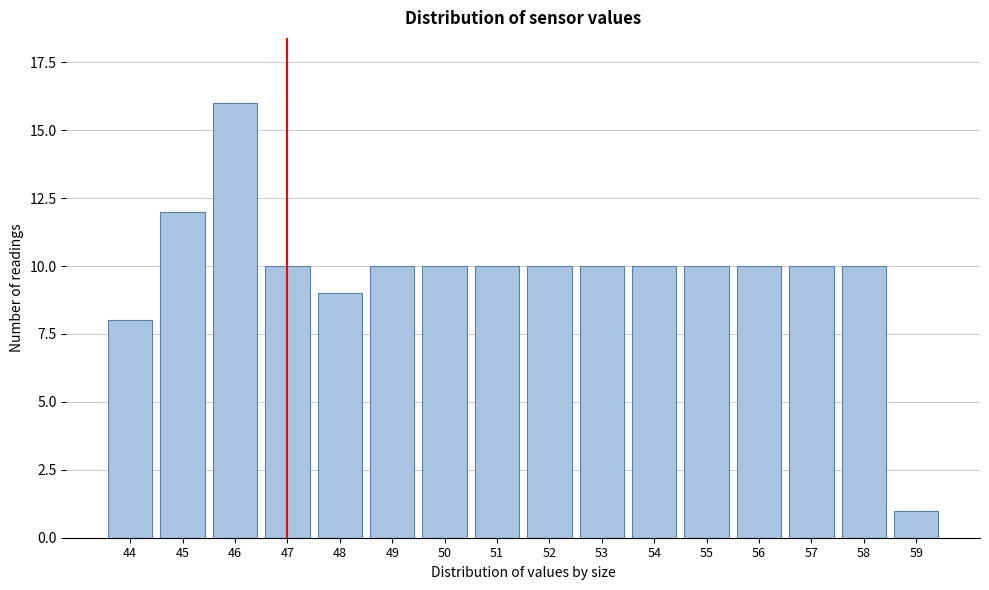

Reading left to right, transcribe all the data shown in this chart.

8	12	16	10	9	10	10	10	10	10	10	10	10	10	10	1